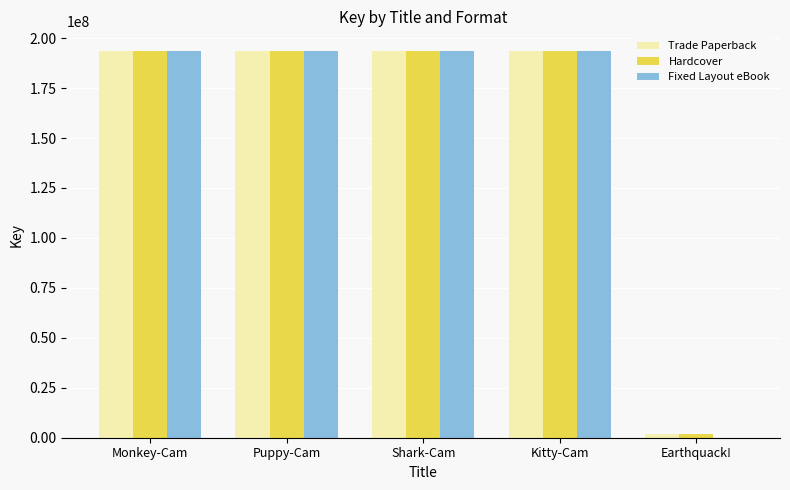

What is the total value across all series at Shark-Cam?

581093490